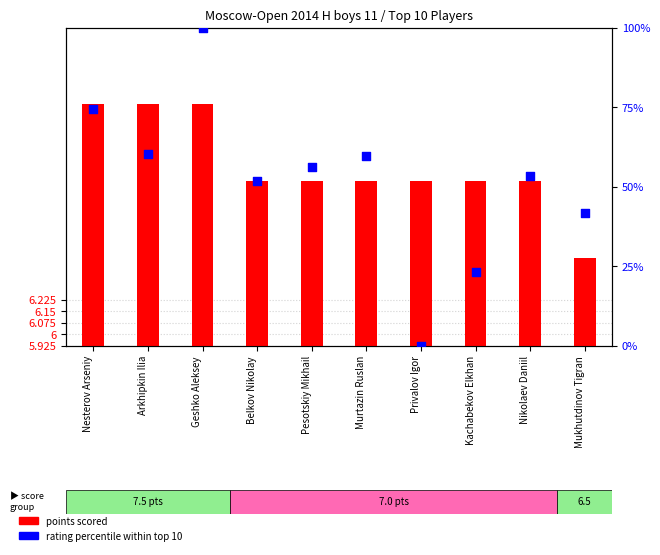

Which series reaches the maximum Y coordinate?

rating percentile